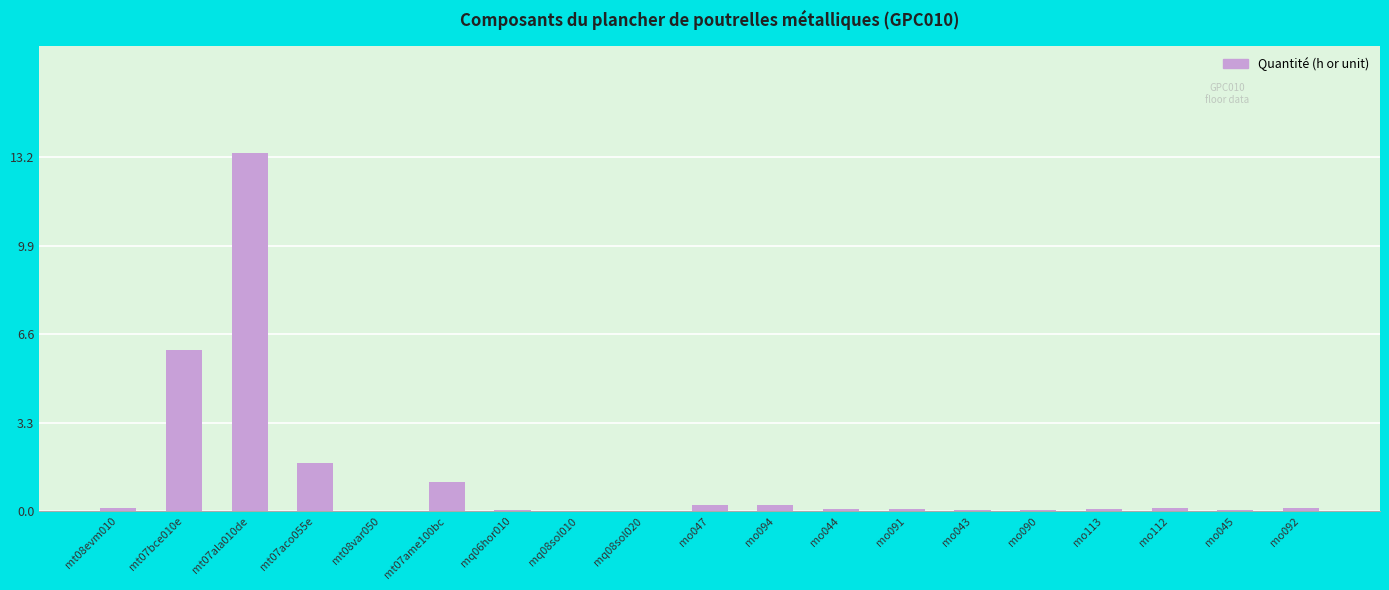

What is the difference between the values at mq08sol010 and mo092?

0.1